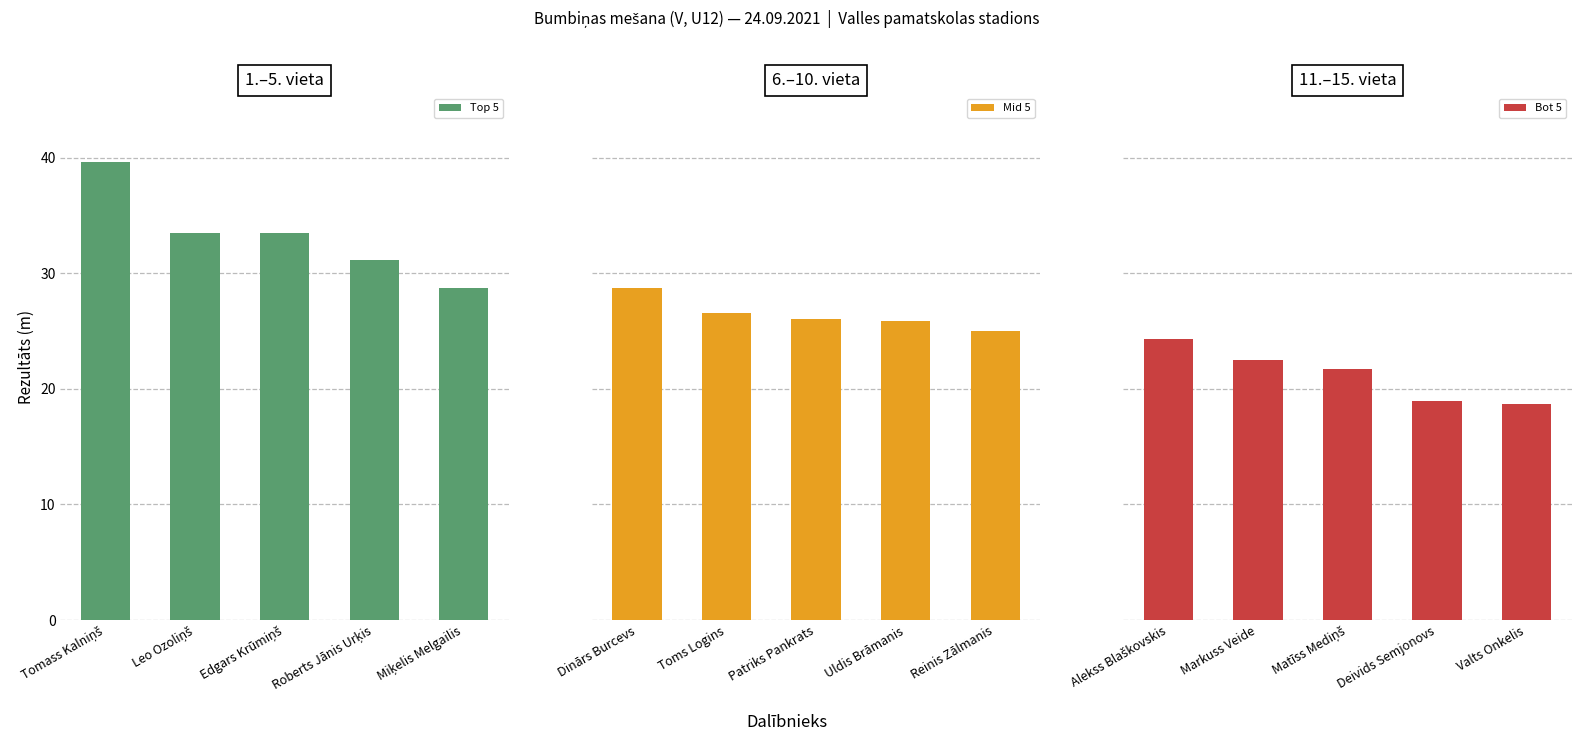

Where does the Top 5 series first go above 33?

Tomass Kalniņš